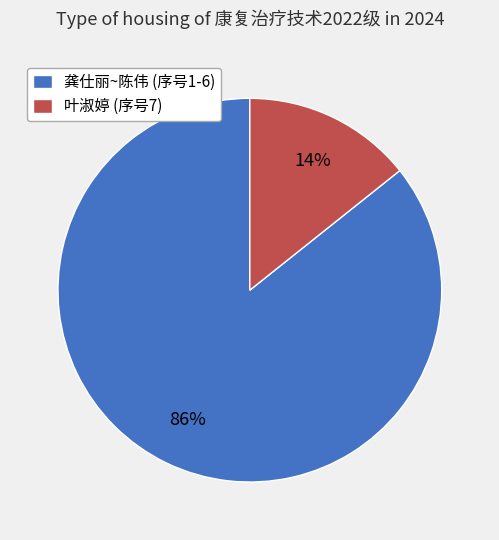

Between 叶淑婷 (序号7) and 龚仕丽~陈伟 (序号1-6), which is larger?

龚仕丽~陈伟 (序号1-6)